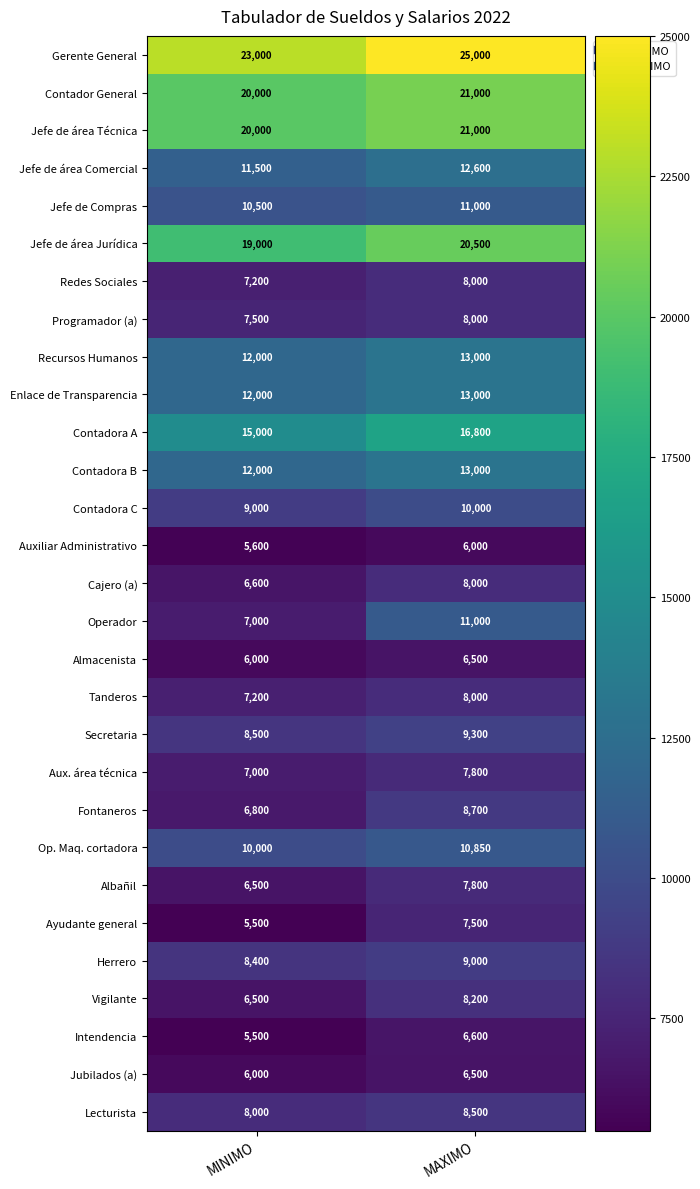

Rank the categories by Tanderos value from lowest to highest.

MINIMO, MAXIMO